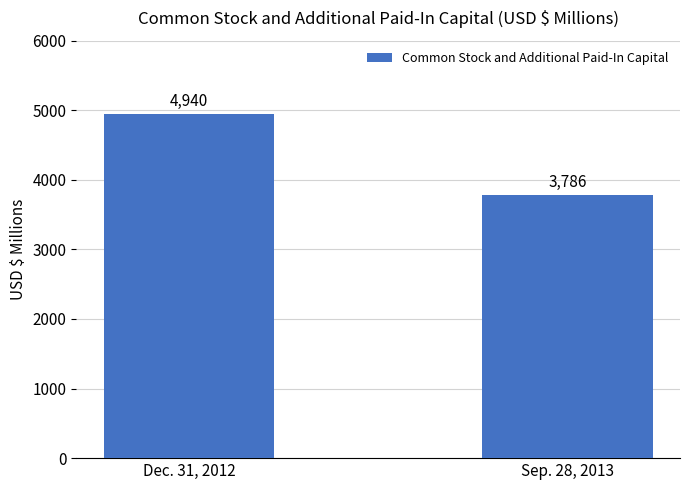

Count the values in the range 3786 to 4940.

2